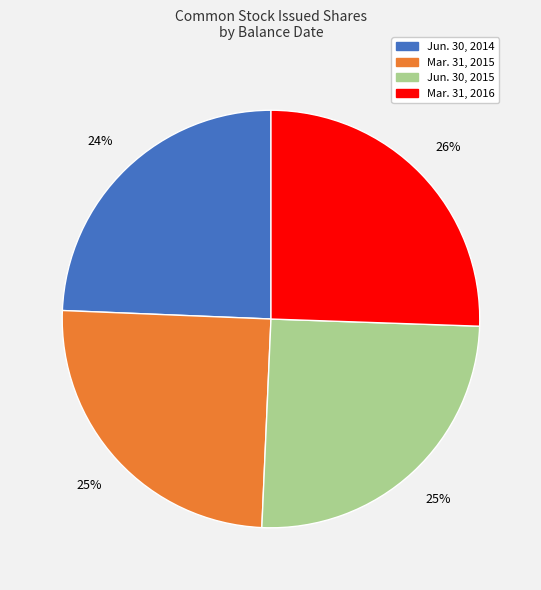

Is there a majority slice in this chart?

No